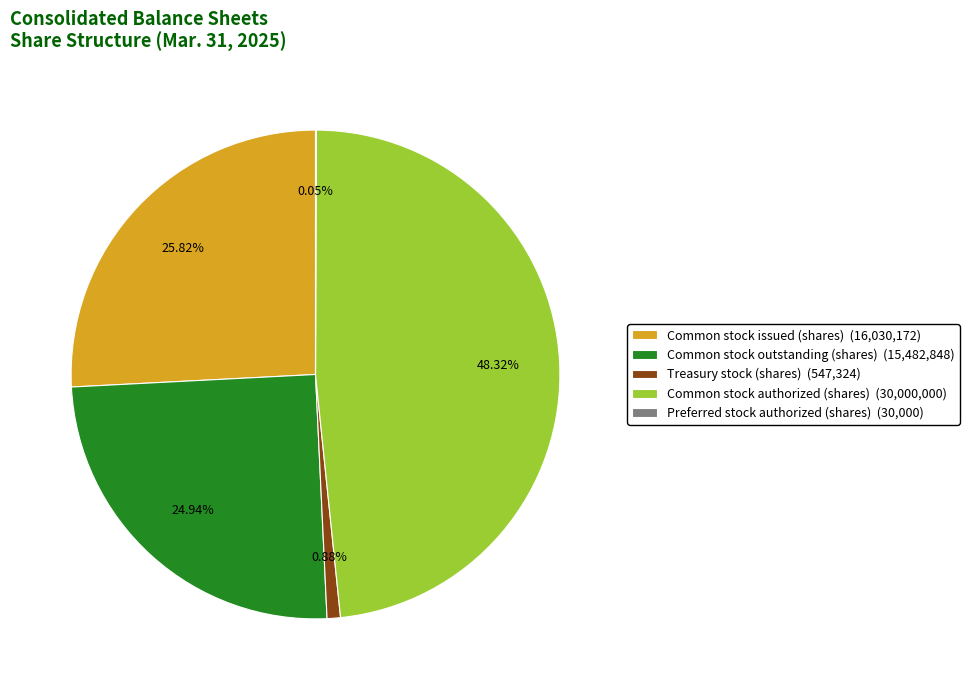

Is there a majority slice in this chart?

No